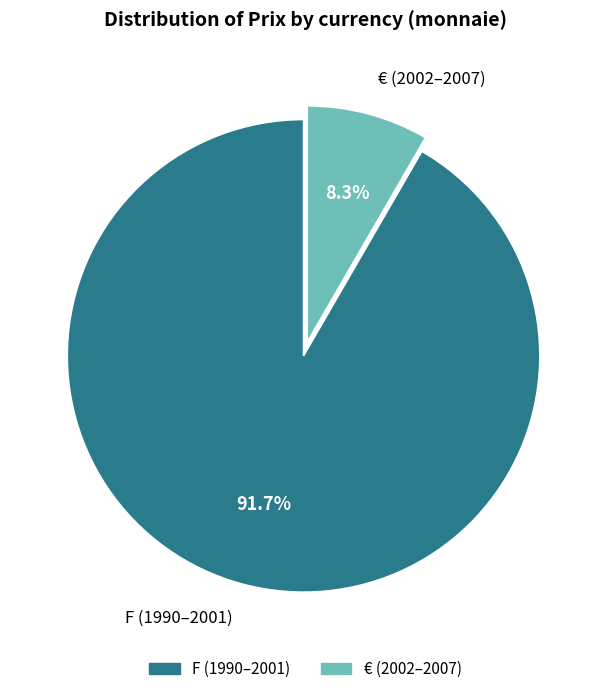

How many slices are in this pie chart?

2